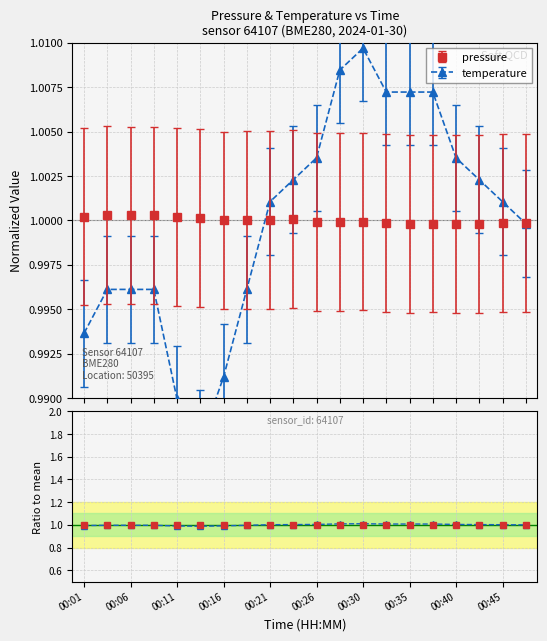

What is the total value across all series at 00:04?

2.0